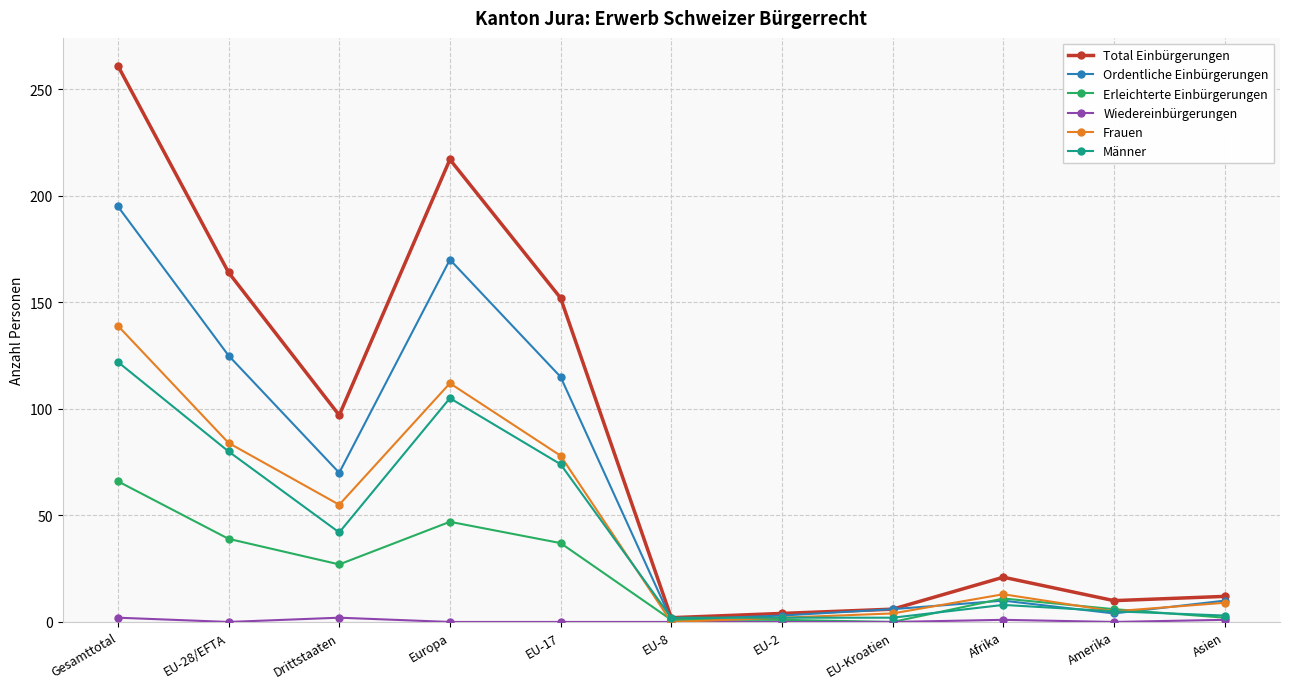

Where is Ordentliche Einbürgerungen nearest to the value 98?

EU-17